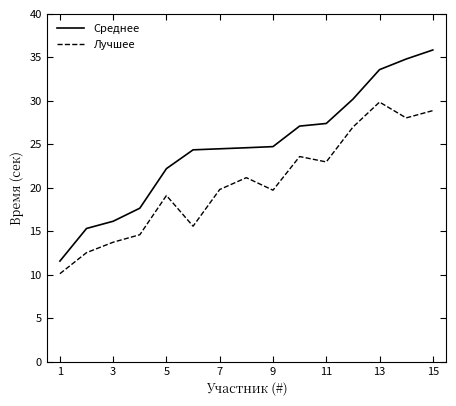

Rank the series by their maximum value, from highest to lowest.

Среднее, Лучшее